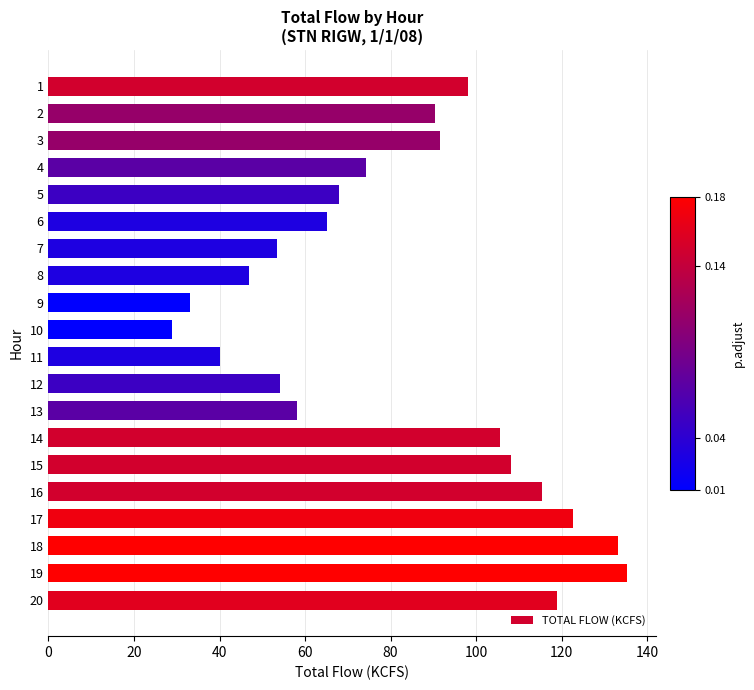

Is it true that the value at 15 is 108.1?

True